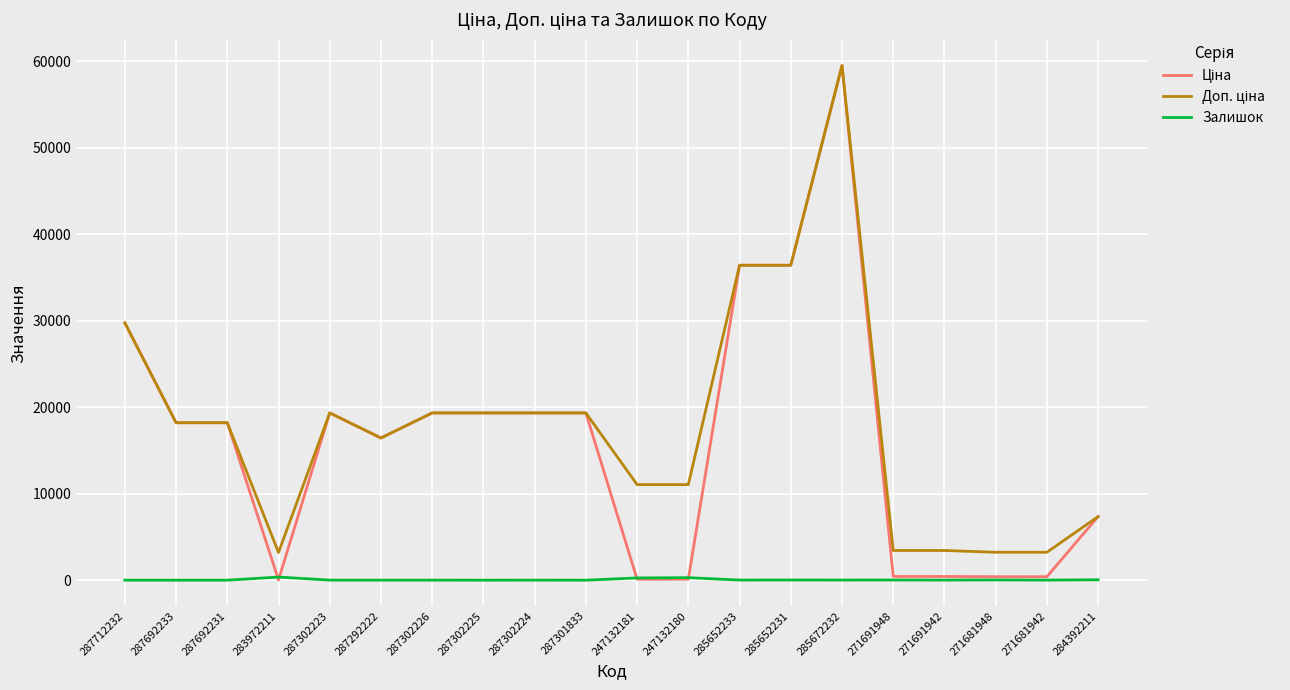

What is the difference between the highest and lowest values at 287692233?

18212.0